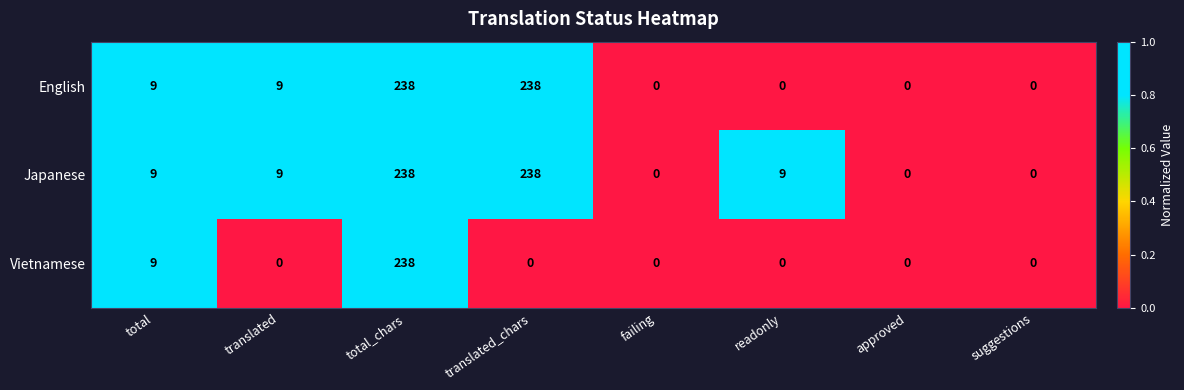

What is the maximum value for Vietnamese?

238